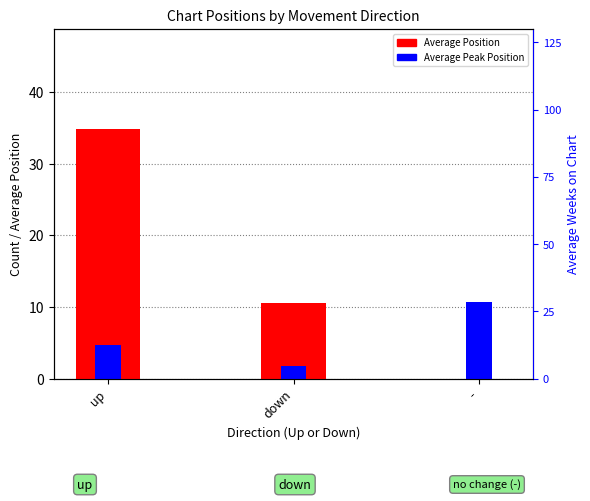

The value of Average Peak Position at down is 3.0. True or false?

False